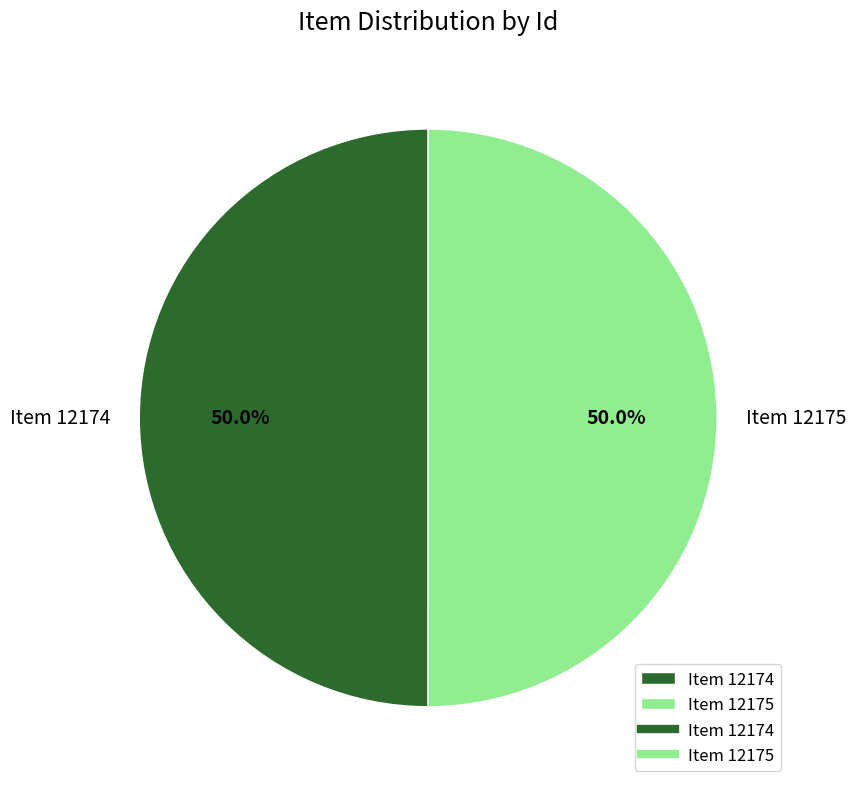

How many segments does this pie chart have?

2